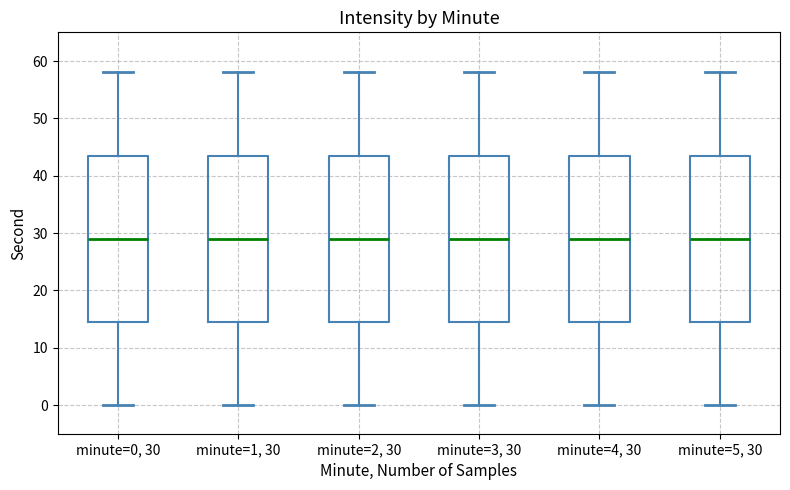

Reading left to right, transcribe this box plot: for each box, give where its median line is, the range the box spans, and where its two whiskers end, as read against the y-axis. The values are not printed on the chart, so give them approximately, as read against the axis.

minute=0, 30: median 29, box 15 to 44, whiskers 0 to 58
minute=1, 30: median 29, box 15 to 44, whiskers 0 to 58
minute=2, 30: median 29, box 15 to 44, whiskers 0 to 58
minute=3, 30: median 29, box 15 to 44, whiskers 0 to 58
minute=4, 30: median 29, box 15 to 44, whiskers 0 to 58
minute=5, 30: median 29, box 15 to 44, whiskers 0 to 58